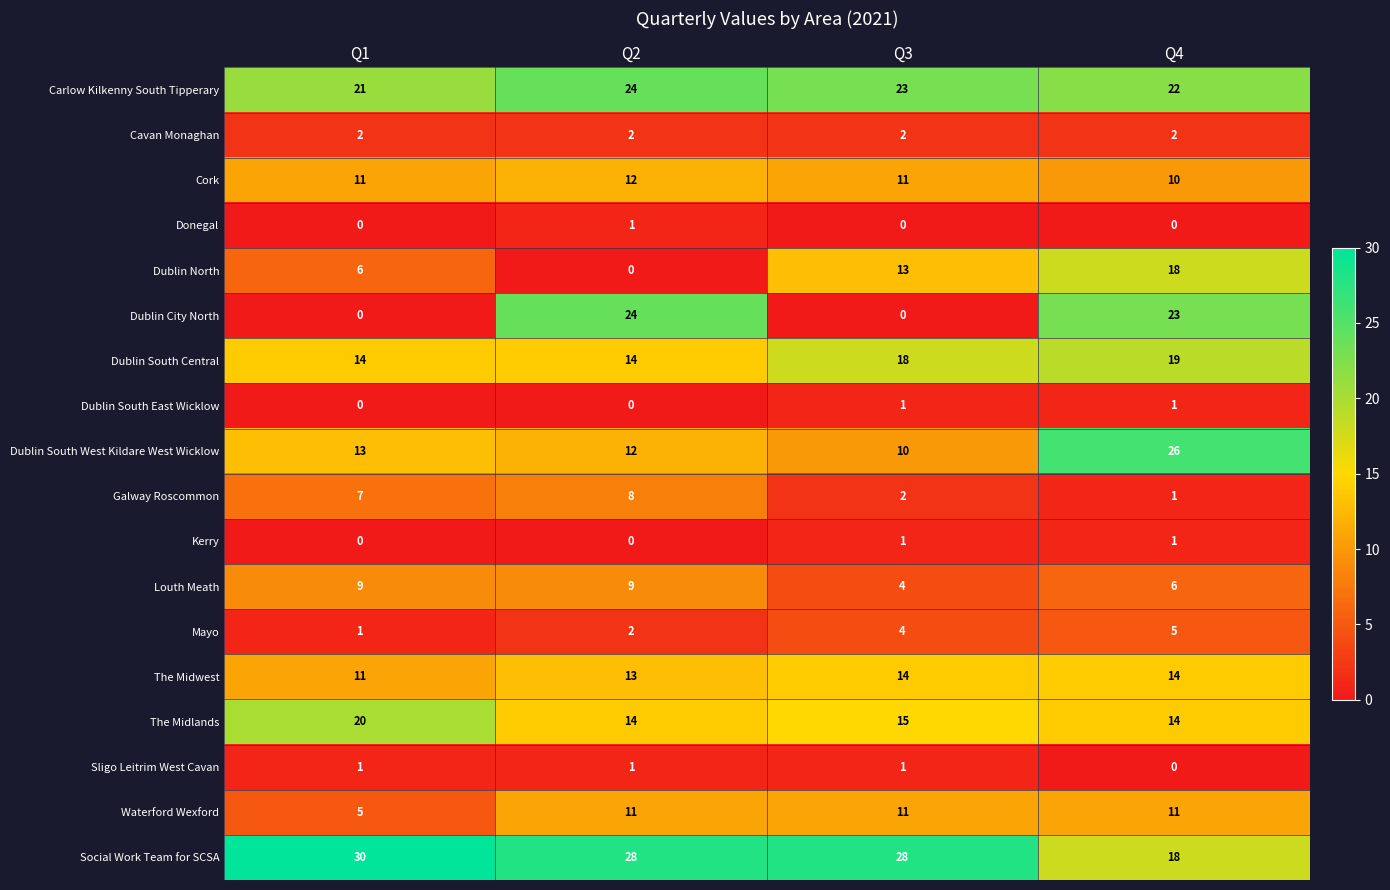

Which category has the lowest value in the Mayo series?

Q1